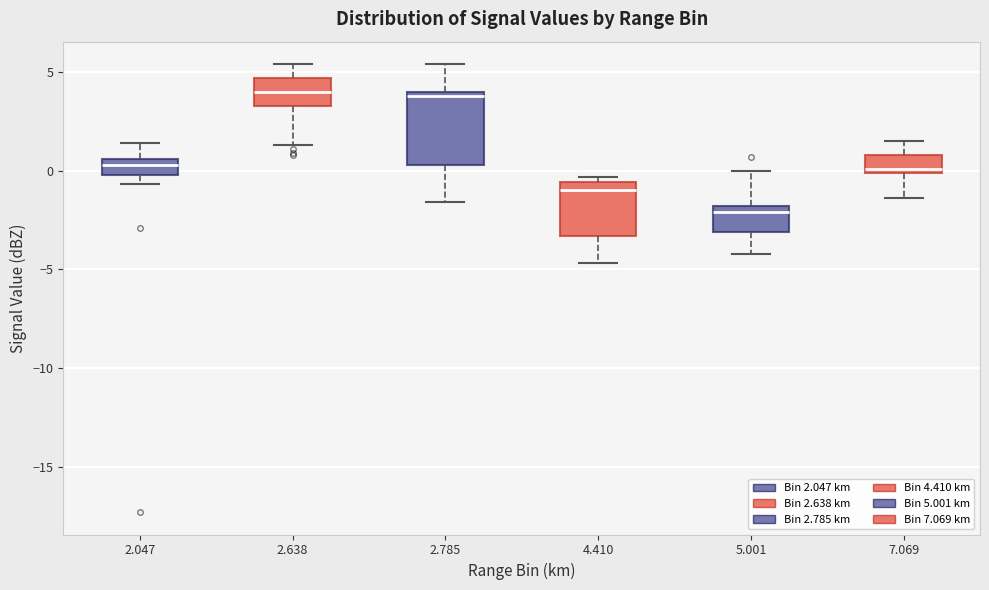

Reading left to right, transcribe this box plot: for each box, give where its median line is, the range the box spans, and where its two whiskers end, as read against the y-axis. The values are not printed on the chart, so give them approximately, as read against the axis.

2.047: median 0.5 (inside the box), box 0.0 to 0.5, whiskers -0.5 to 1.5
2.638: median 4.0, box 3.5 to 4.5, whiskers 1.5 to 5.5
2.785: median 4.0 (just below the box's upper edge), box 0.5 to 4.0, whiskers -1.5 to 5.5
4.410: median -1.0, box -3.5 to -0.5, whiskers -4.5 to -0.5 (just above the box's upper edge)
5.001: median -2.0 (just below the box's upper edge), box -3.0 to -2.0, whiskers -4.0 to 0.0
7.069: median 0.0 (just above the box's lower edge), box 0.0 to 1.0, whiskers -1.5 to 1.5